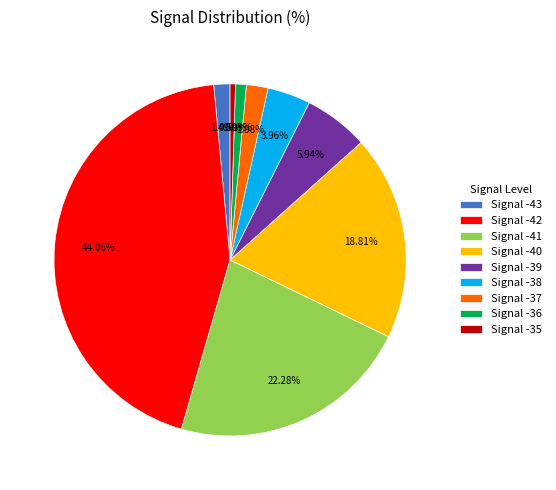

Which has a higher value, Signal -42 or Signal -43?

Signal -42